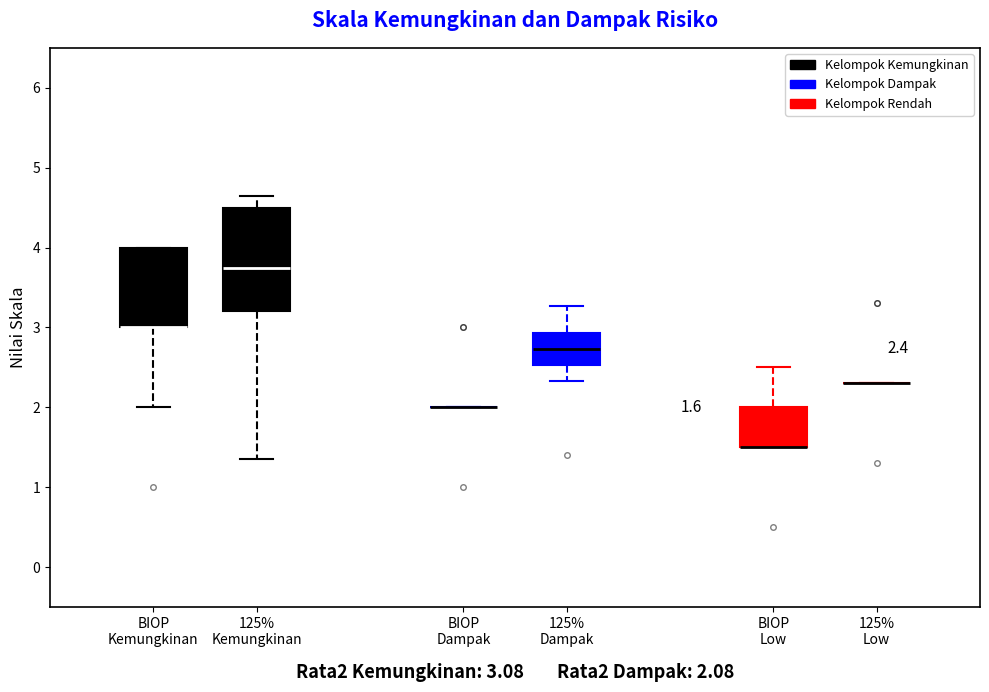

Which box is the tallest, from its lower edge to its upper edge?

125% Kemungkinan